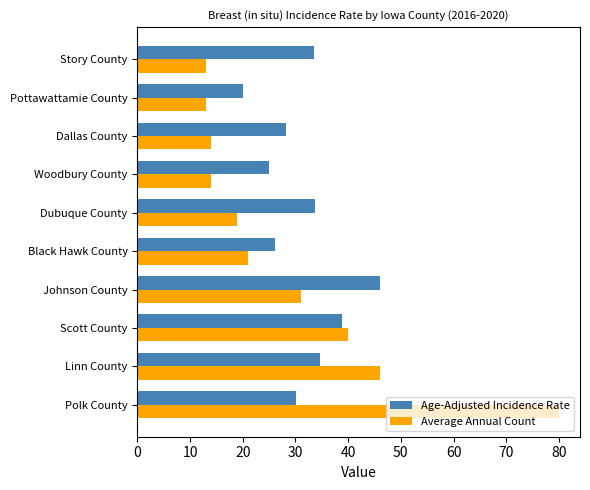

What is the sum of the Average Annual Count values at Story County and Johnson County?

44.0